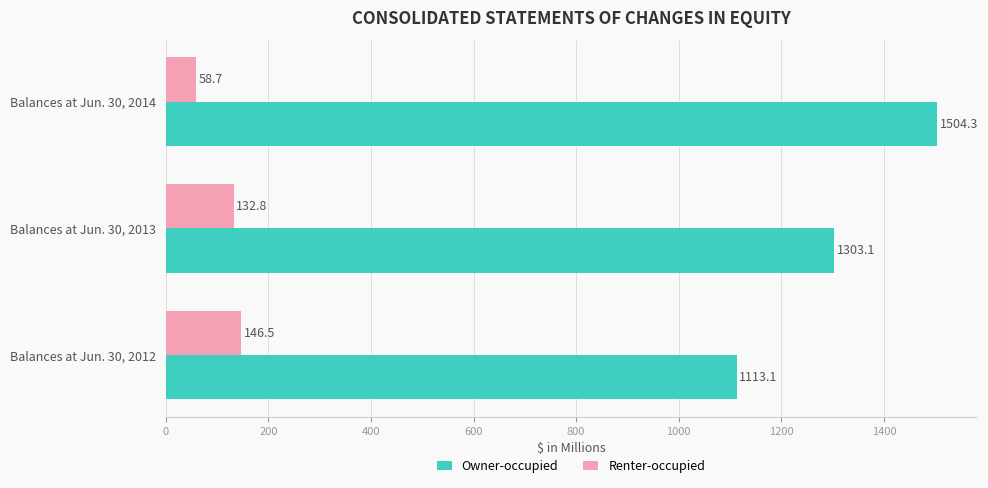

What is the average value of the Owner-occupied series?

1306.8